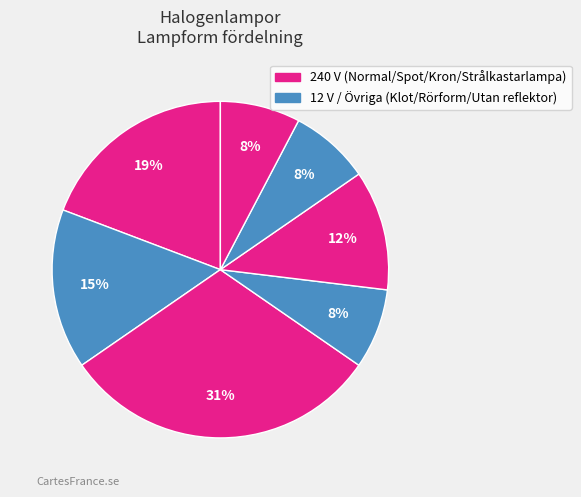

Count the number of slices in the pie.

7